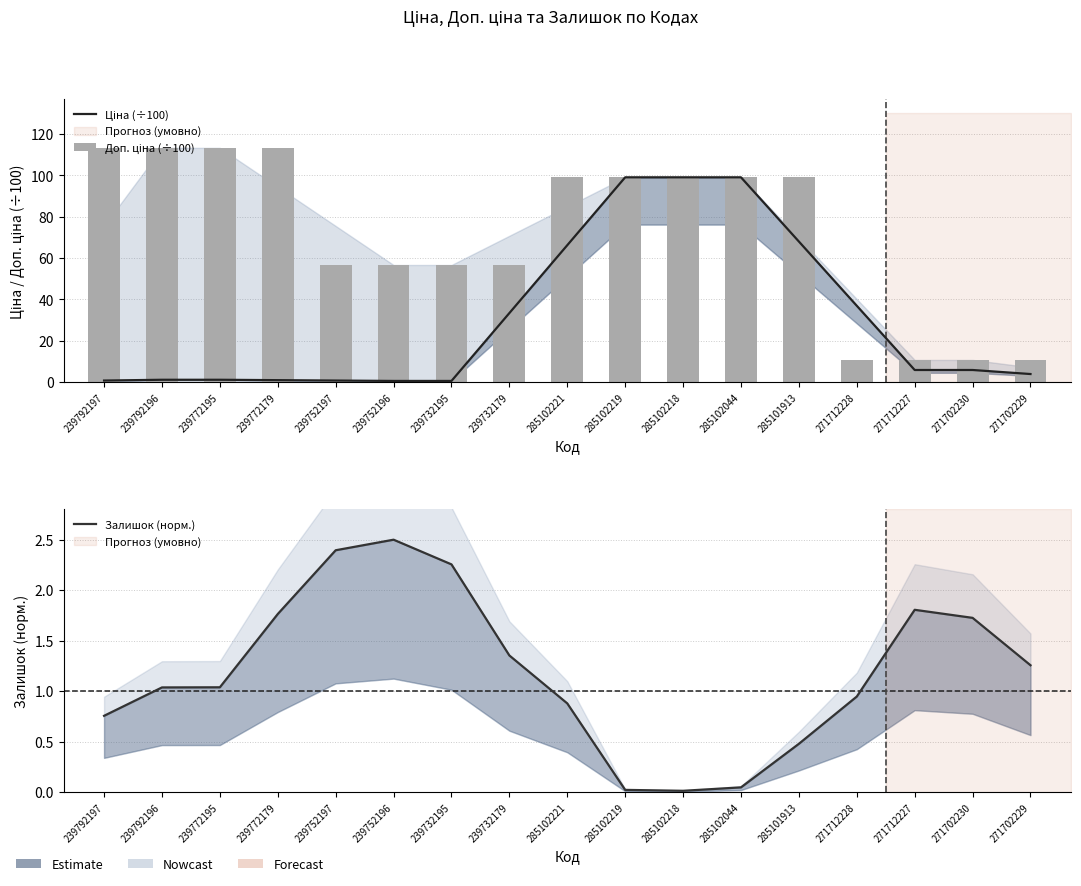

Reading left to right, transcribe all the data shown in this chart.

Ціна (÷100): 0.8	1.1	1.1	0.9	0.8	0.6	0.6	33.4	66.2	99.1	99.1	99.1	68.0	36.9	5.9	5.9	3.9
Доп. ціна (÷100): 113.3	113.3	113.3	113.3	56.7	56.7	56.7	56.7	99.1	99.1	99.1	99.1	99.1	10.7	10.7	10.7	10.7
Залишок (норм.): 0.8	1.0	1.0	1.8	2.4	2.5	2.3	1.4	0.9	0.0	0.0	0.0	0.5	0.9	1.8	1.7	1.3